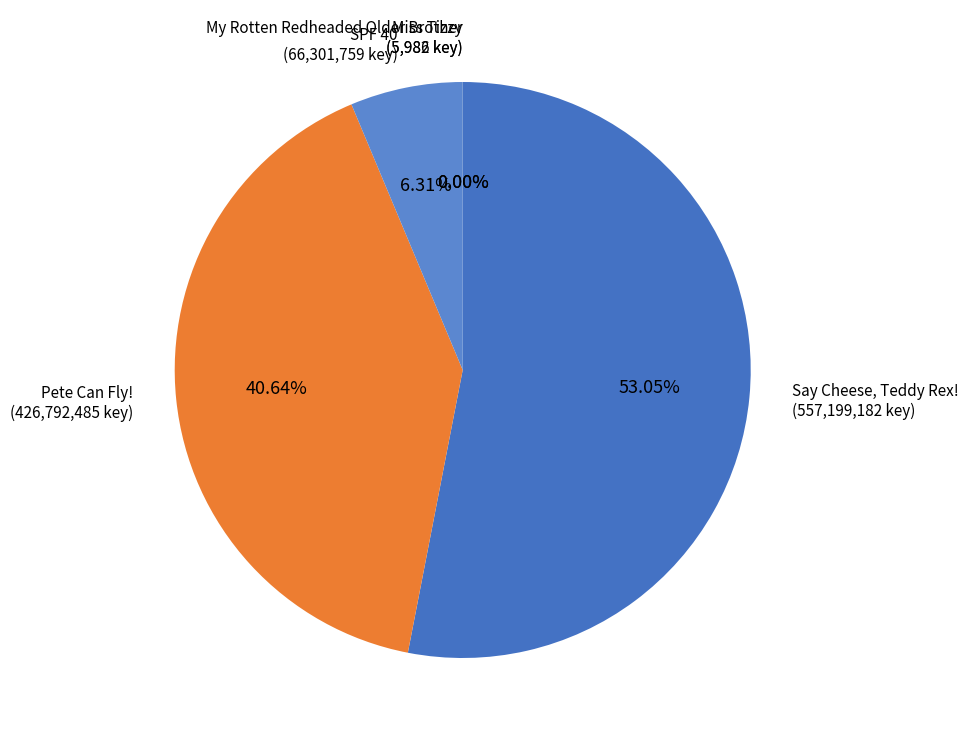

To the nearest percent, what portion does SPF 40 represent?

6%